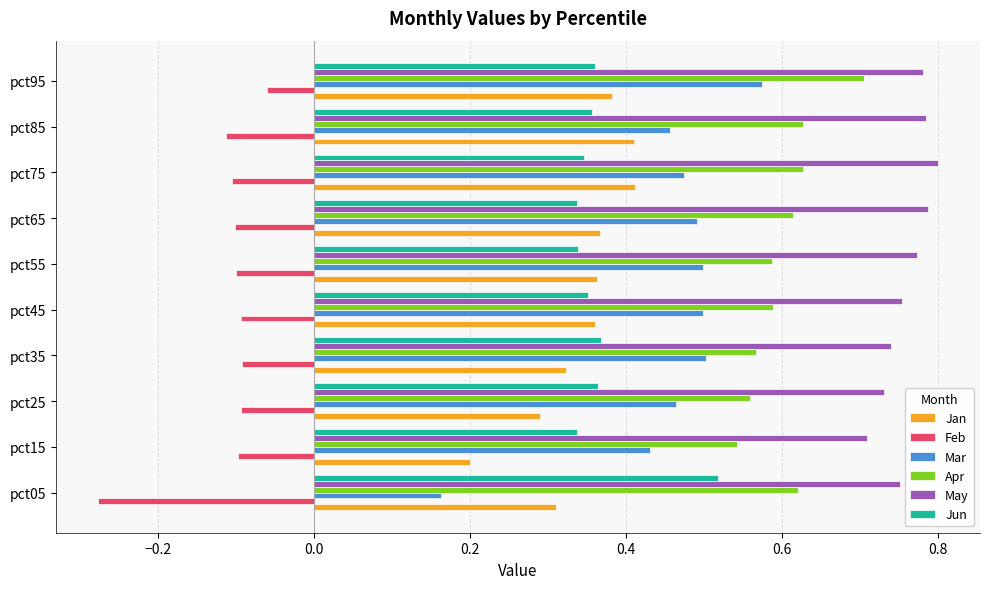

Is it true that Mar equals 0.5 at pct55?

True